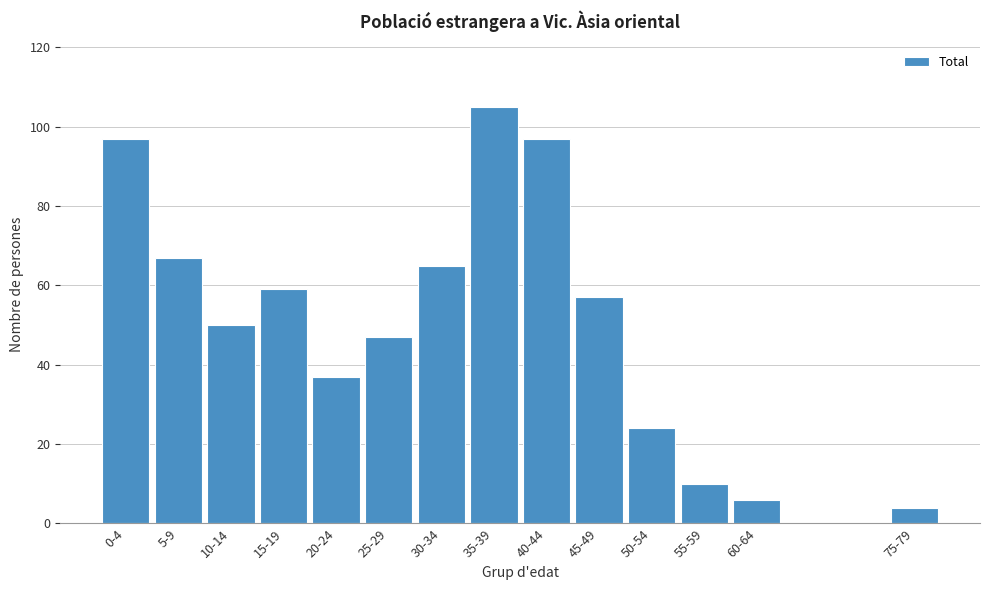

Reading left to right, what are all the values shown in this chart?

0-4=97	5-9=67	10-14=50	15-19=59	20-24=37	25-29=47	30-34=65	35-39=105	40-44=97	45-49=57	50-54=24	55-59=10	60-64=6	75-79=4